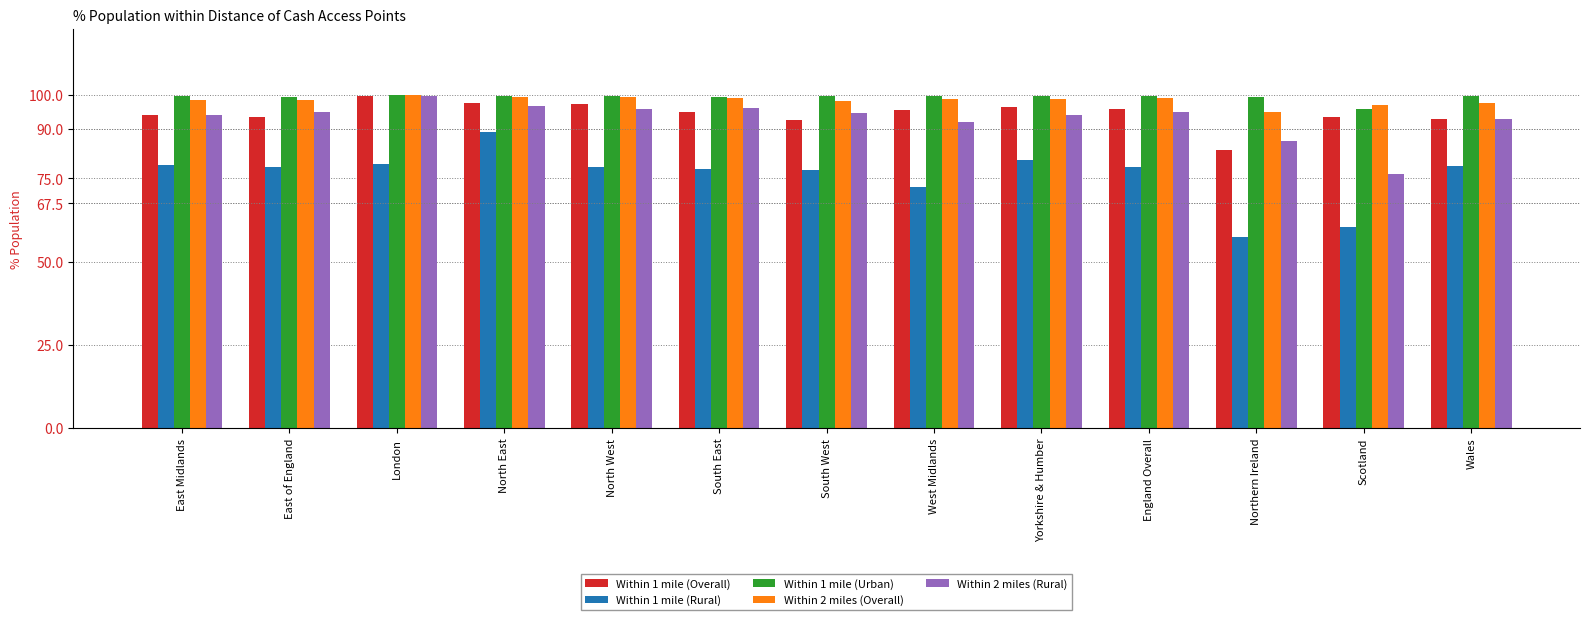

The value of Within 2 miles (Rural) at Wales is 93.0. True or false?

True